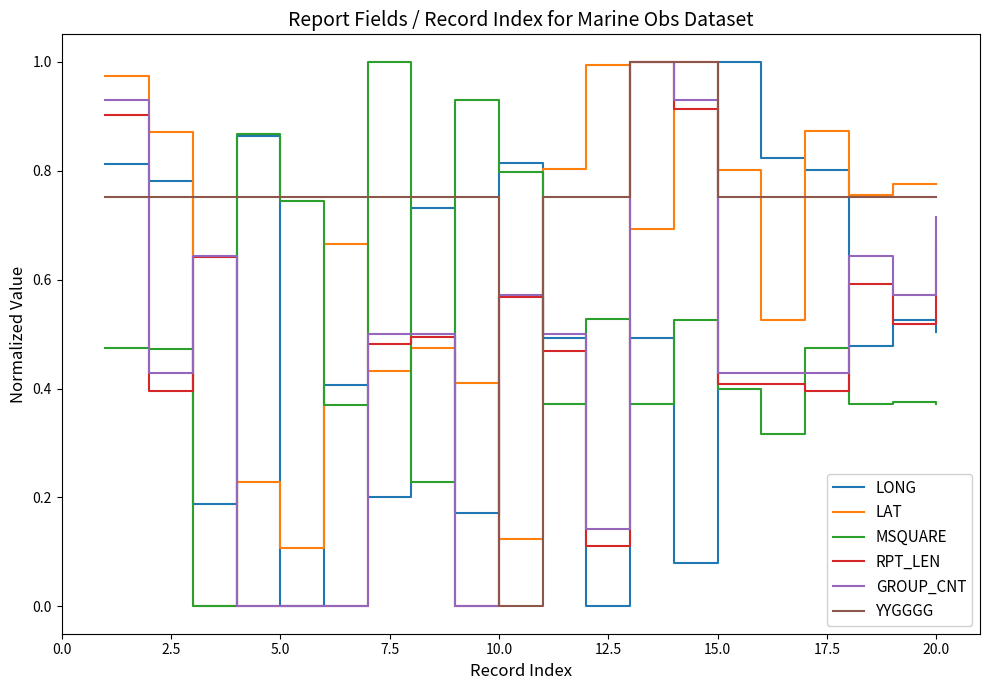

How many intersections are there between LONG and LAT?

8